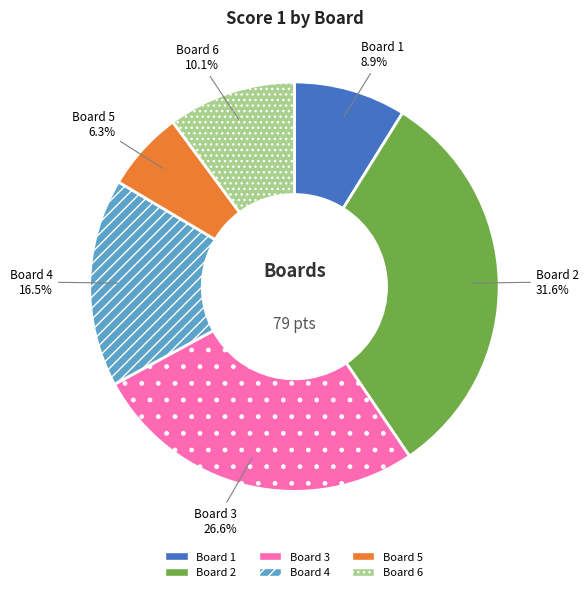

Is there a majority slice in this chart?

No